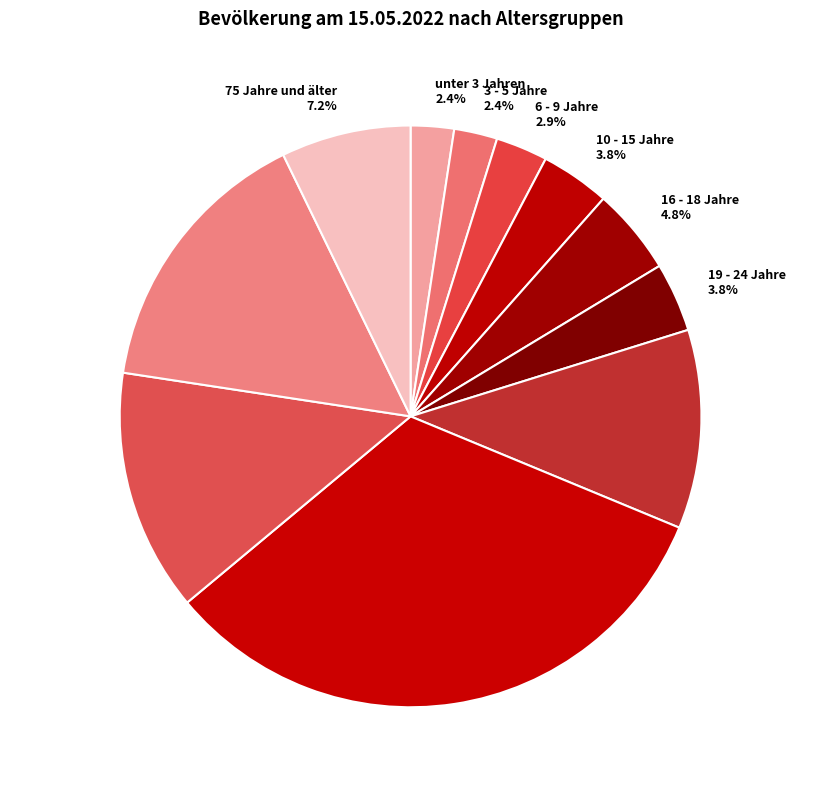

Does unter 3 Jahren represent more than half of the total?

No